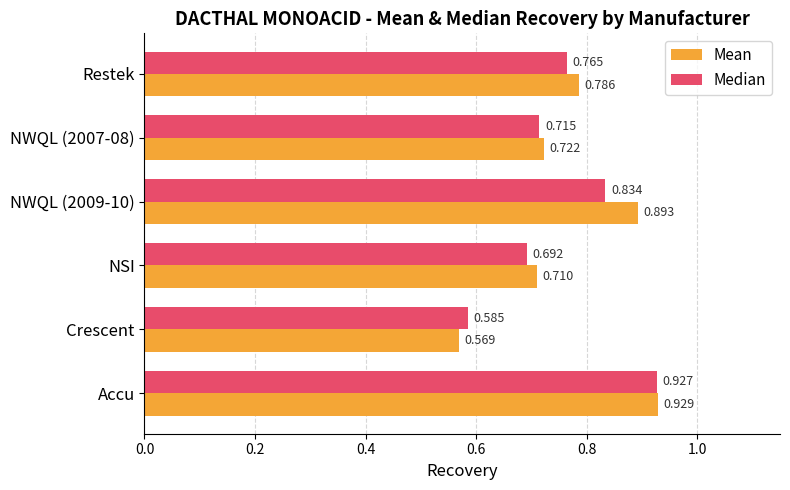

At which label is Mean closest to 0?

Crescent